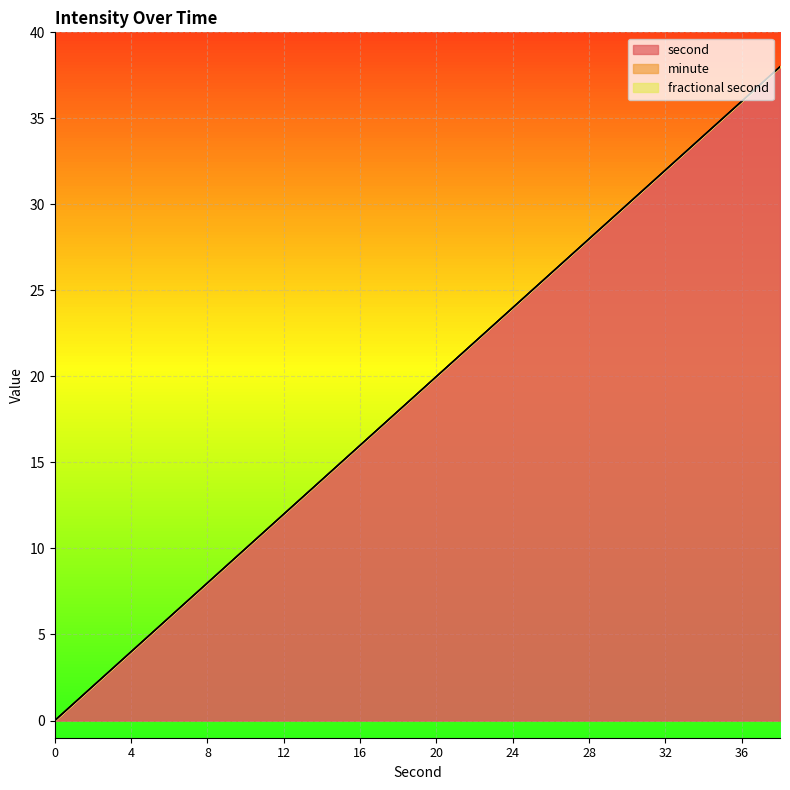

At which label does second reach its peak?

38